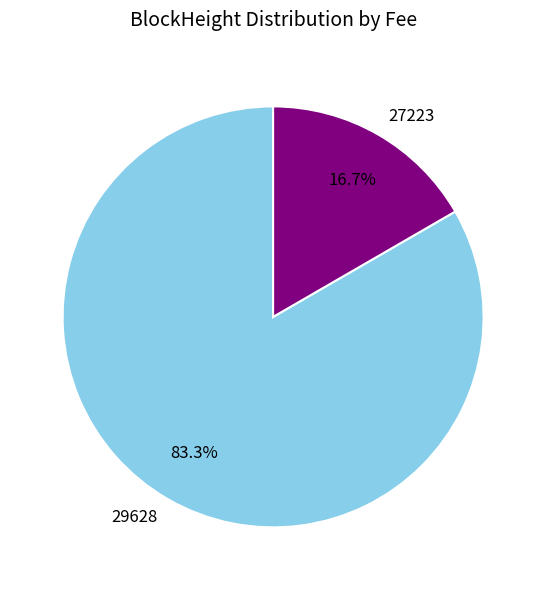

Is it true that 27223 is 86% of the pie?

False